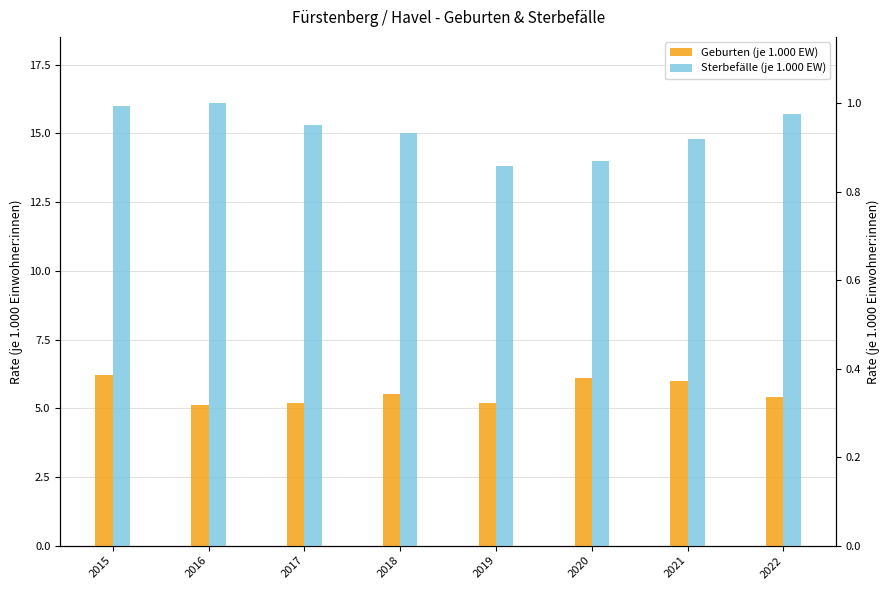

Reading left to right, list all the values displayed in this chart.

Geburten (je 1.000 EW): 6.2	5.1	5.2	5.5	5.2	6.1	6.0	5.4
Sterbefälle (je 1.000 EW): 16.0	16.1	15.3	15.0	13.8	14.0	14.8	15.7